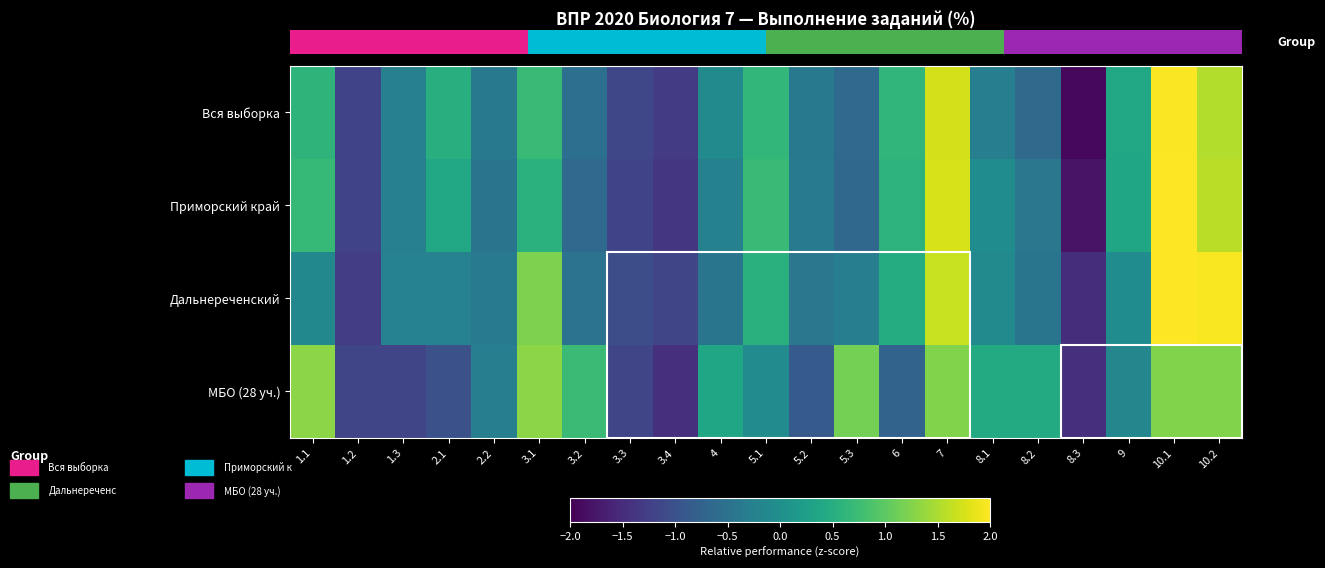

The Приморский край series shows -0.5 at 1.2. True or false?

False